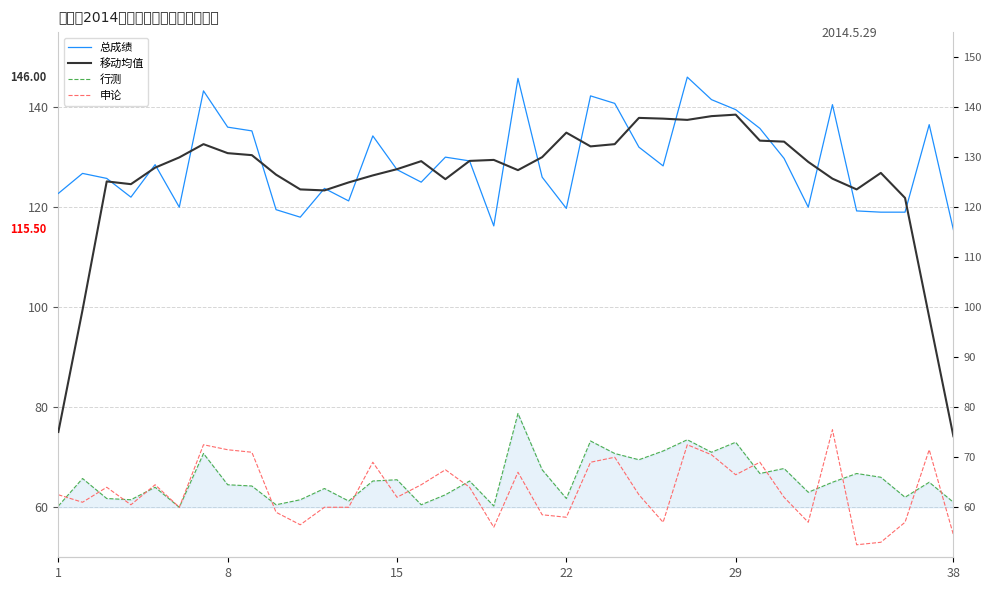

Which has a higher value, 22 or 30?

30